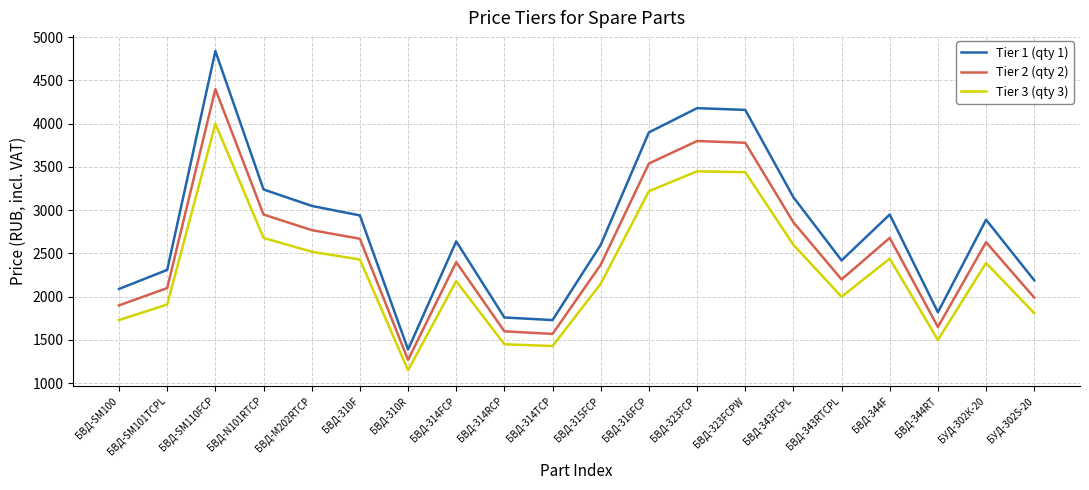

At which category does the chart reach its peak across all series?

БВД-SM110FCP